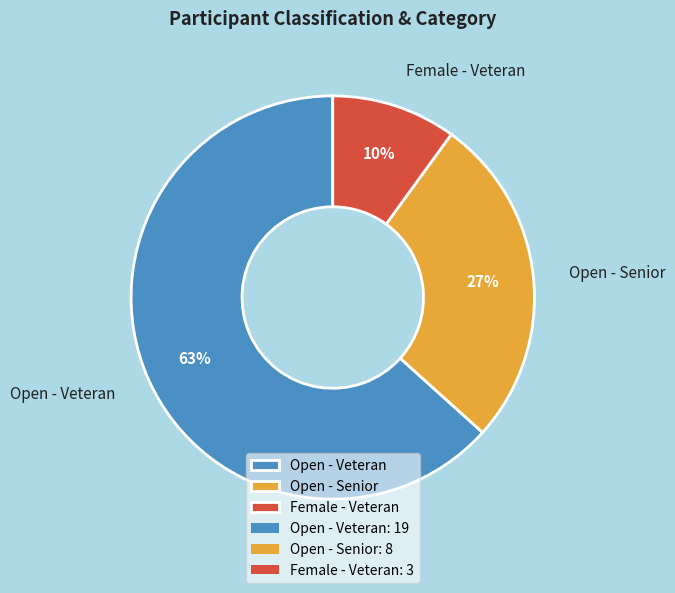

To the nearest percent, what is the average slice percentage?

33%